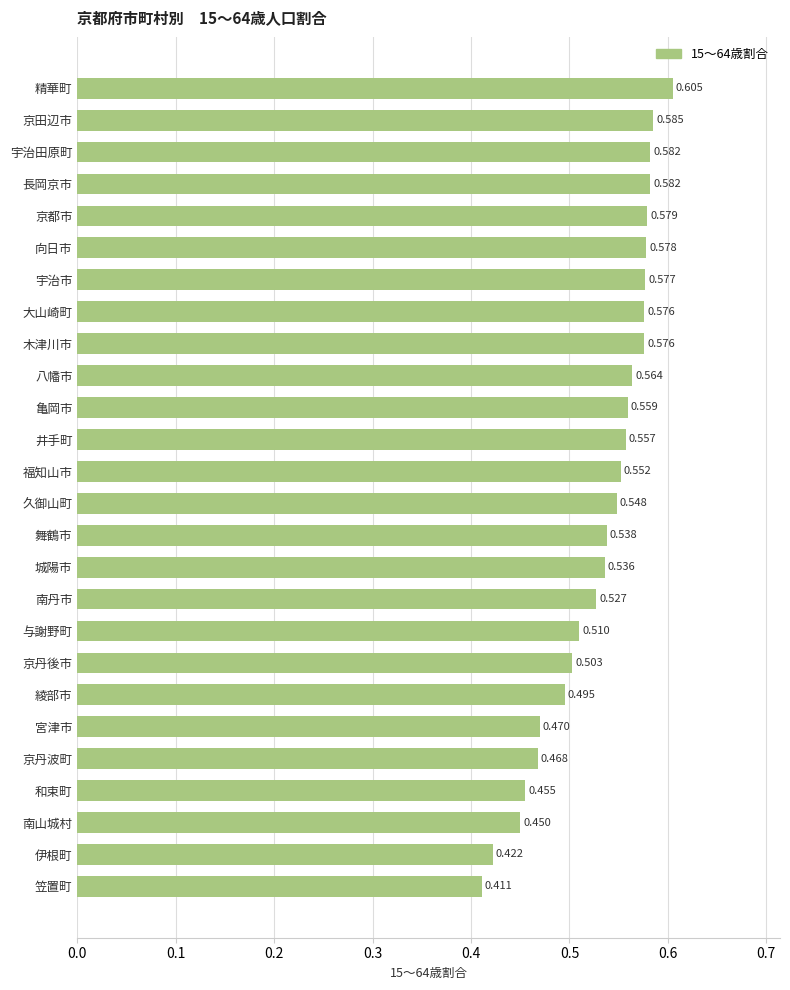

Which has a higher value, 綾部市 or 笠置町?

綾部市